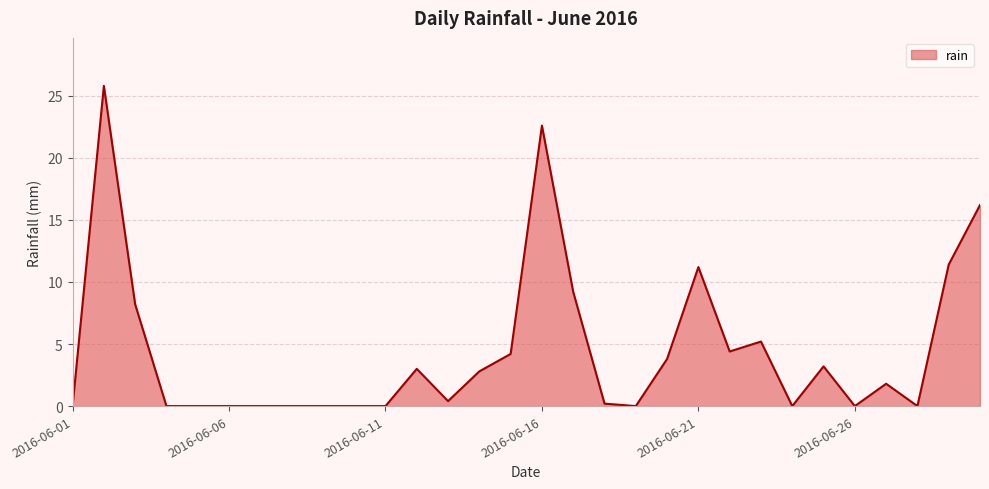

Reading left to right, extract all data points from this chart.

0.0	25.8	8.2	0.0	0.0	0.0	0.0	0.0	0.0	0.0	0.0	3.0	0.4	2.8	4.2	22.6	9.2	0.2	0.0	3.8	11.2	4.4	5.2	0.0	3.2	0.0	1.8	0.0	11.4	16.2